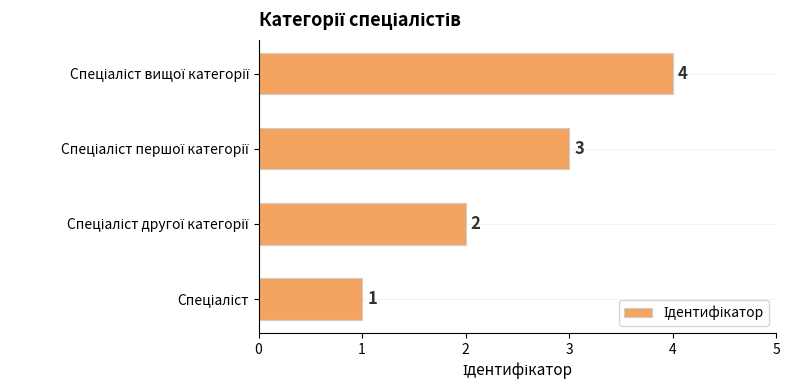

Count the values in the range 2 to 4.

3